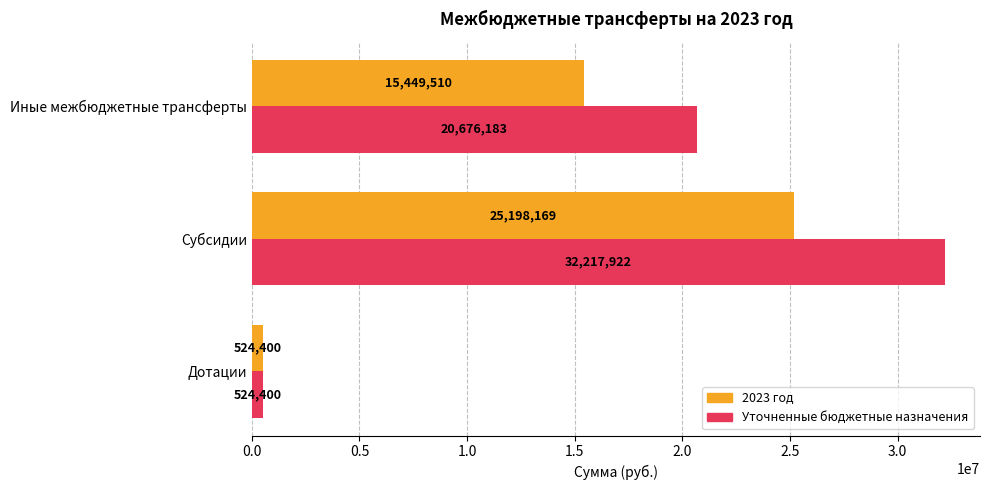

At which category is the sum across all series the highest?

Субсидии